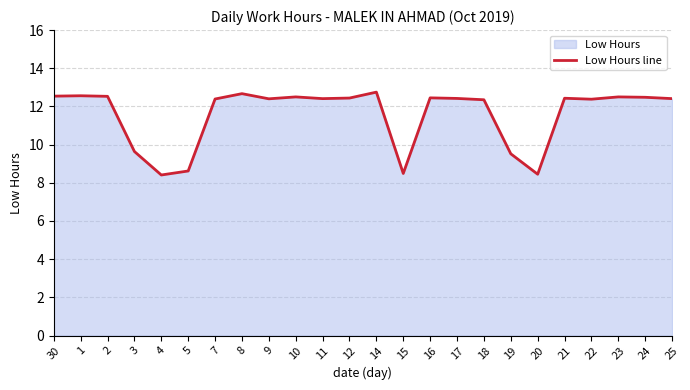

How many values are below 12?

6